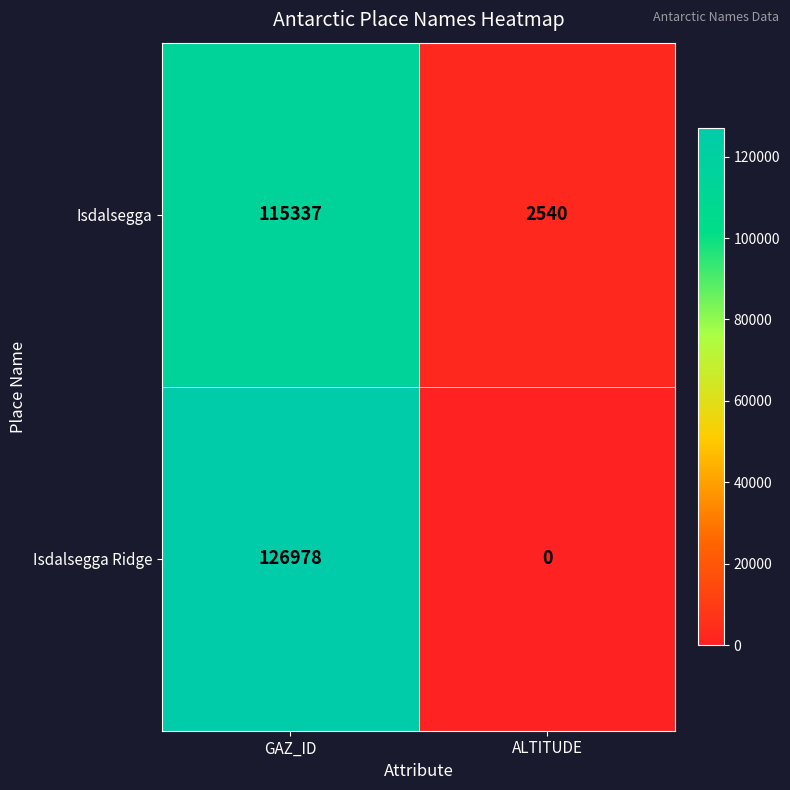

The value of Isdalsegga at GAZ_ID is 115337. True or false?

True